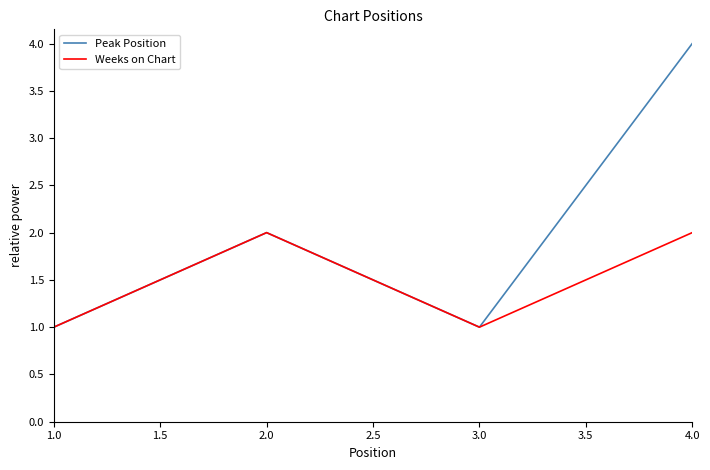

At which category is the sum across all series the highest?

4.0